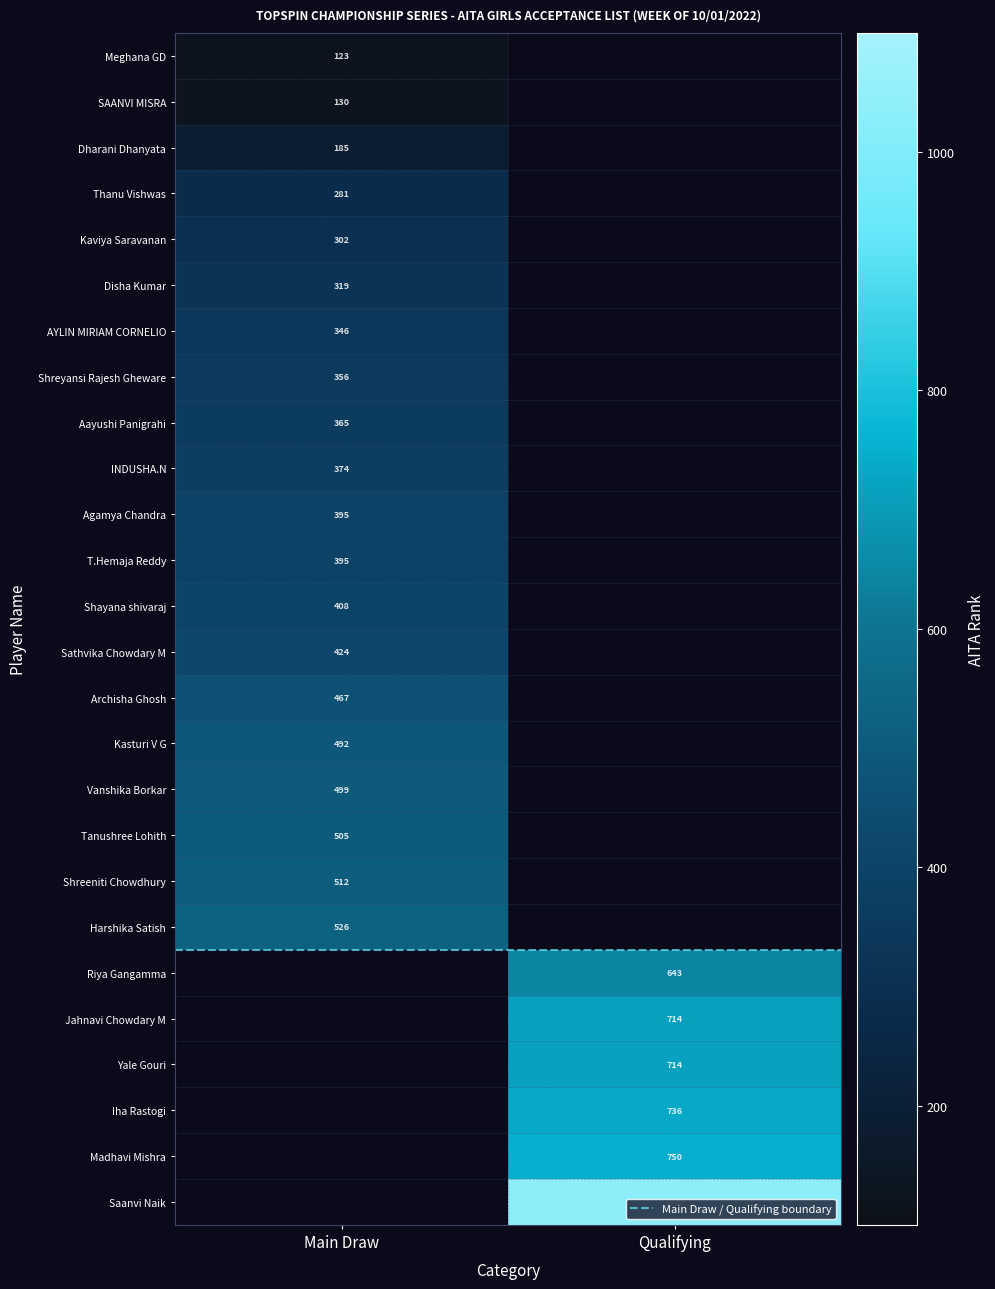

Is the value of Agamya Chandra at Main Draw greater than the value of Jahnavi Chowdary M at Main Draw?

No